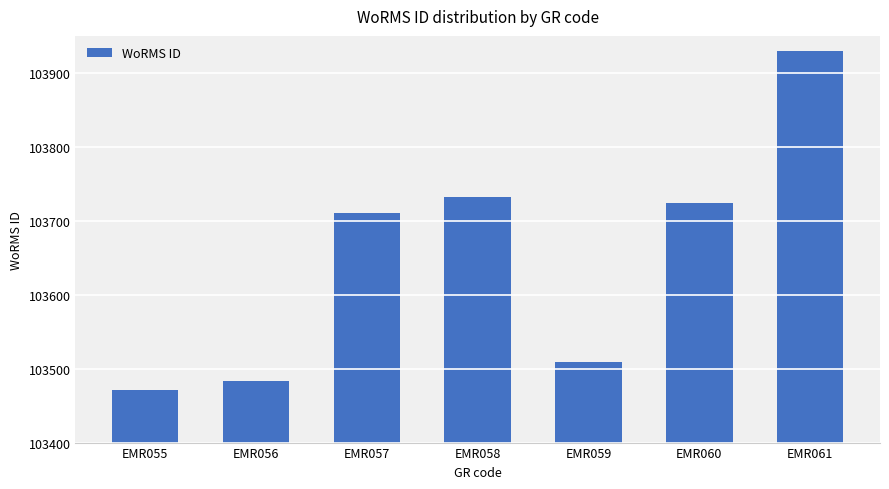

The value at EMR061 is 103929. True or false?

True